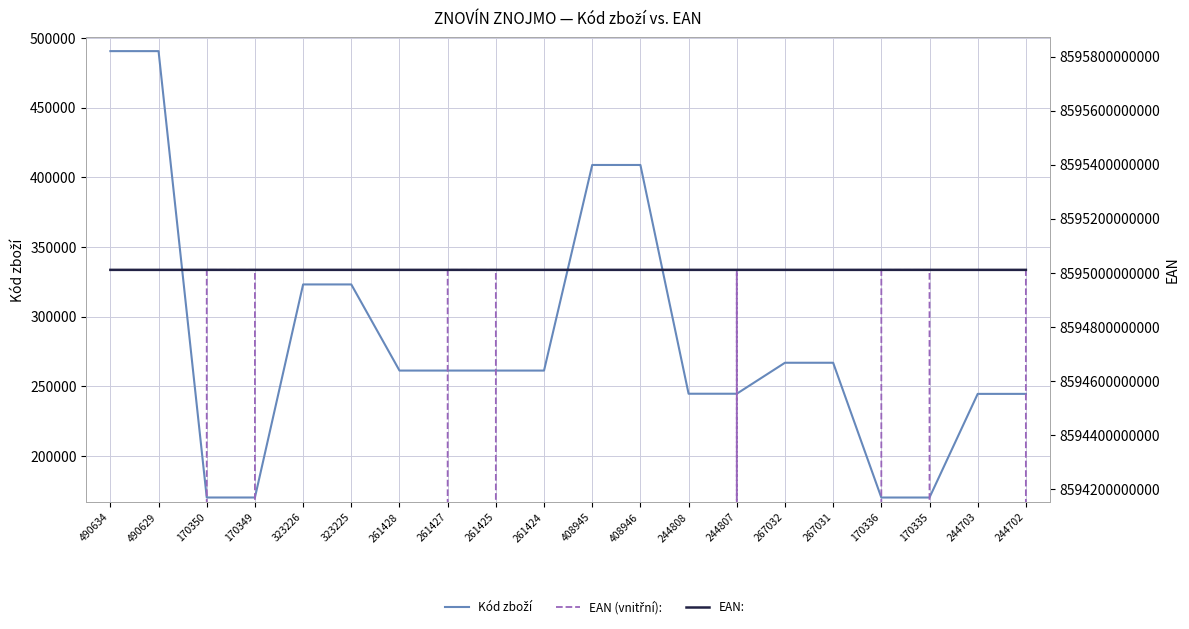

What is the difference between the maximum and minimum values in the Kód zboží series?

320299